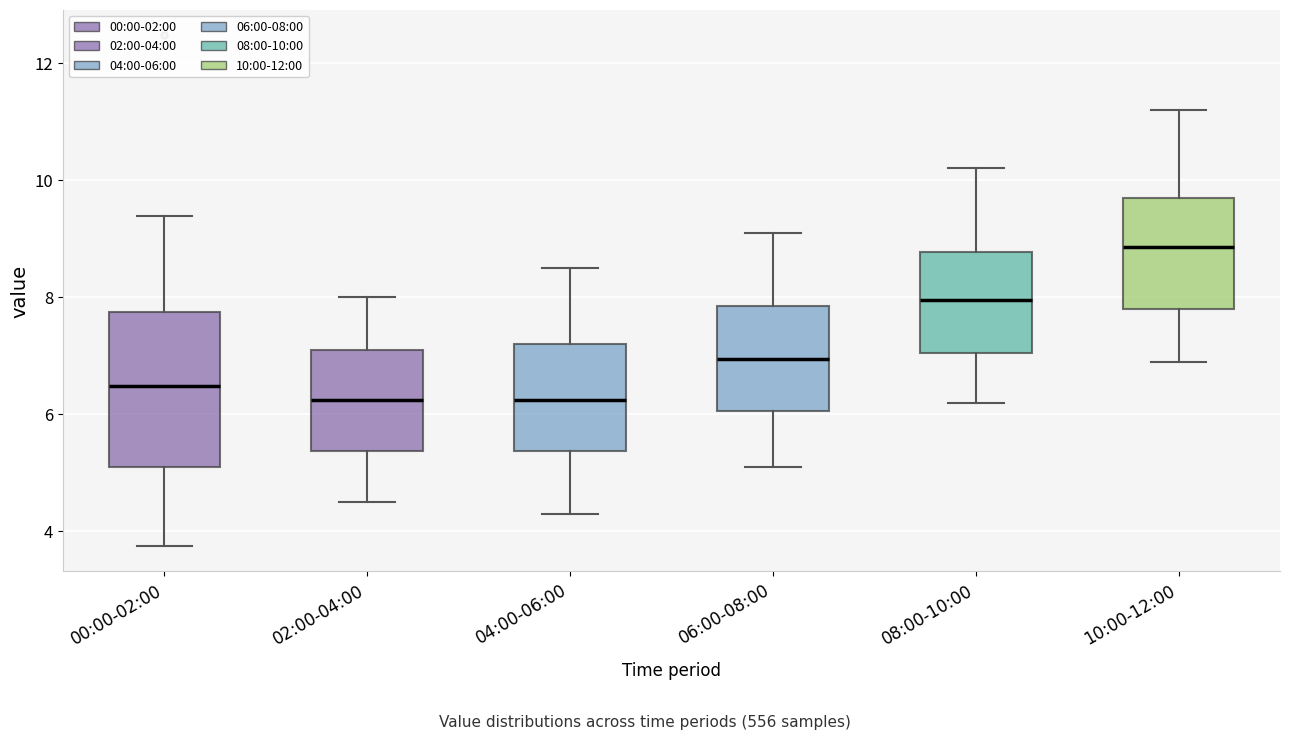

Reading left to right, read every box against the y-axis: the position of its median line, the range the box covers, and the ends of its whiskers. The values are not printed on the chart, so give them approximately, as read against the axis.

00:00-02:00: median 6.4, box 5.0 to 7.8, whiskers 3.8 to 9.4
02:00-04:00: median 6.2, box 5.4 to 7.2, whiskers 4.6 to 8.0
04:00-06:00: median 6.2, box 5.4 to 7.2, whiskers 4.4 to 8.6
06:00-08:00: median 7.0, box 6.0 to 7.8, whiskers 5.2 to 9.2
08:00-10:00: median 8.0, box 7.0 to 8.8, whiskers 6.2 to 10.2
10:00-12:00: median 8.8, box 7.8 to 9.8, whiskers 7.0 to 11.2